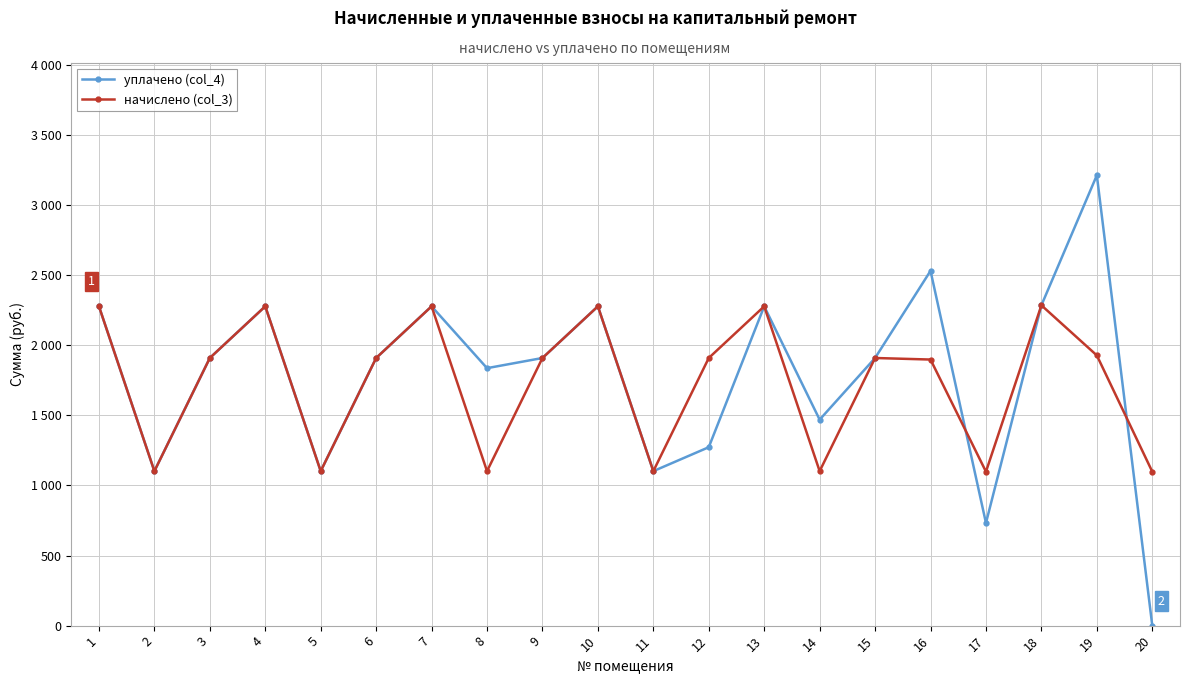

At 3, list the series in order from largest to smallest.

уплачено (col_4), начислено (col_3)